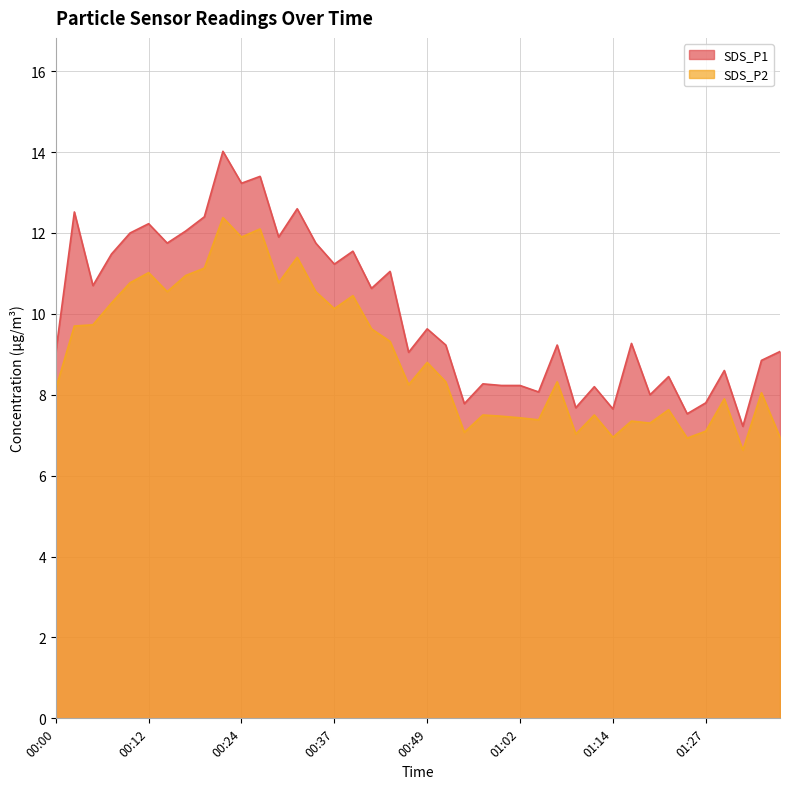

Reading right to left, transcribe all the data shown in this chart.

SDS_P1: 01:37=9.1	01:34=8.8	01:32=7.2	01:30=8.6	01:27=7.8	01:25=7.5	01:22=8.4	01:19=8.0	01:17=9.3	01:14=7.7	01:12=8.2	01:09=7.7	01:06=9.2	01:04=8.1	01:02=8.2	00:59=8.2	00:56=8.3	00:54=7.8	00:51=9.2	00:49=9.6	00:46=9.1	00:44=11.1	00:41=10.6	00:39=11.6	00:37=11.2	00:34=11.8	00:32=12.6	00:29=11.9	00:27=13.4	00:24=13.2	00:22=14.0	00:19=12.4	00:17=12.1	00:15=11.8	00:12=12.2	00:10=12.0	00:07=11.5	00:05=10.7	00:02=12.5	00:00=9.1
SDS_P2: 01:37=7.0	01:34=8.1	01:32=6.6	01:30=7.9	01:27=7.1	01:25=6.9	01:22=7.6	01:19=7.3	01:17=7.3	01:14=7.0	01:12=7.5	01:09=7.0	01:06=8.3	01:04=7.4	01:02=7.4	00:59=7.5	00:56=7.5	00:54=7.1	00:51=8.3	00:49=8.8	00:46=8.2	00:44=9.3	00:41=9.6	00:39=10.4	00:37=10.1	00:34=10.6	00:32=11.4	00:29=10.8	00:27=12.1	00:24=11.9	00:22=12.4	00:19=11.1	00:17=10.9	00:15=10.6	00:12=11.0	00:10=10.8	00:07=10.3	00:05=9.7	00:02=9.7	00:00=8.2